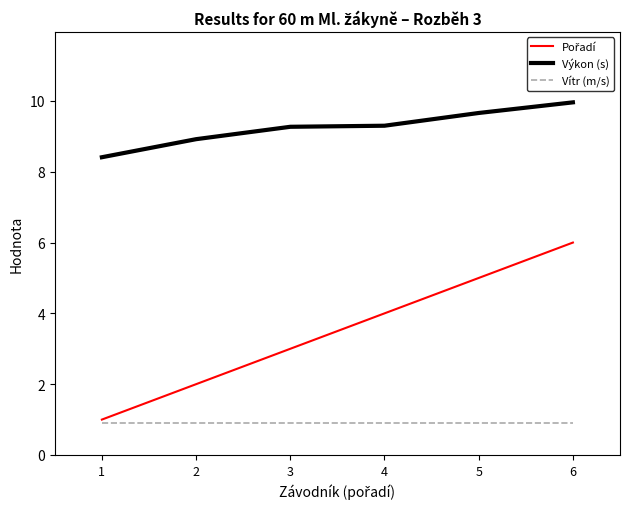

The value of Vítr (m/s) at 6 is 0.9. True or false?

True